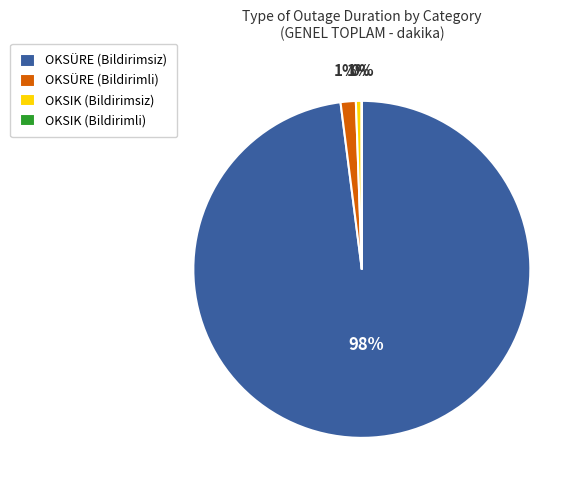

Between OKSÜRE (Bildirimli) and OKSÜRE (Bildirimsiz), which is larger?

OKSÜRE (Bildirimsiz)